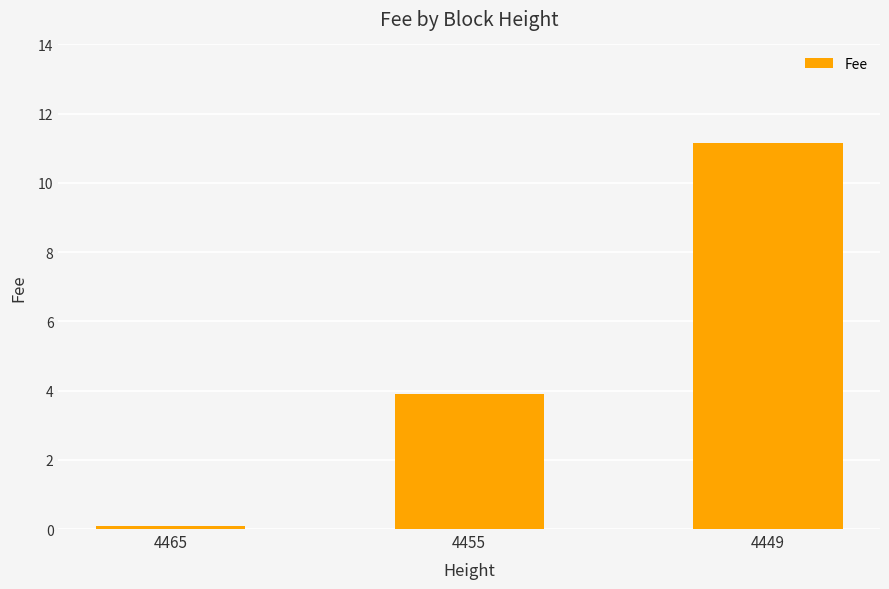

The value at 4455 is 1.9. True or false?

False